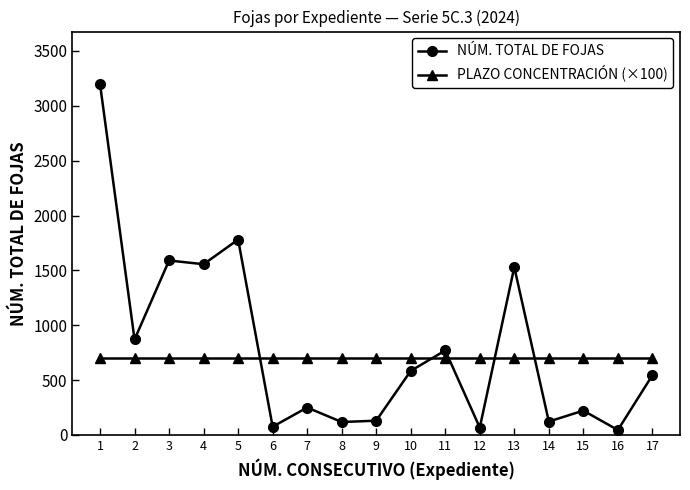

Is the value of PLAZO CONCENTRACIÓN (×100) at 8 greater than the value of NÚM. TOTAL DE FOJAS at 13?

No